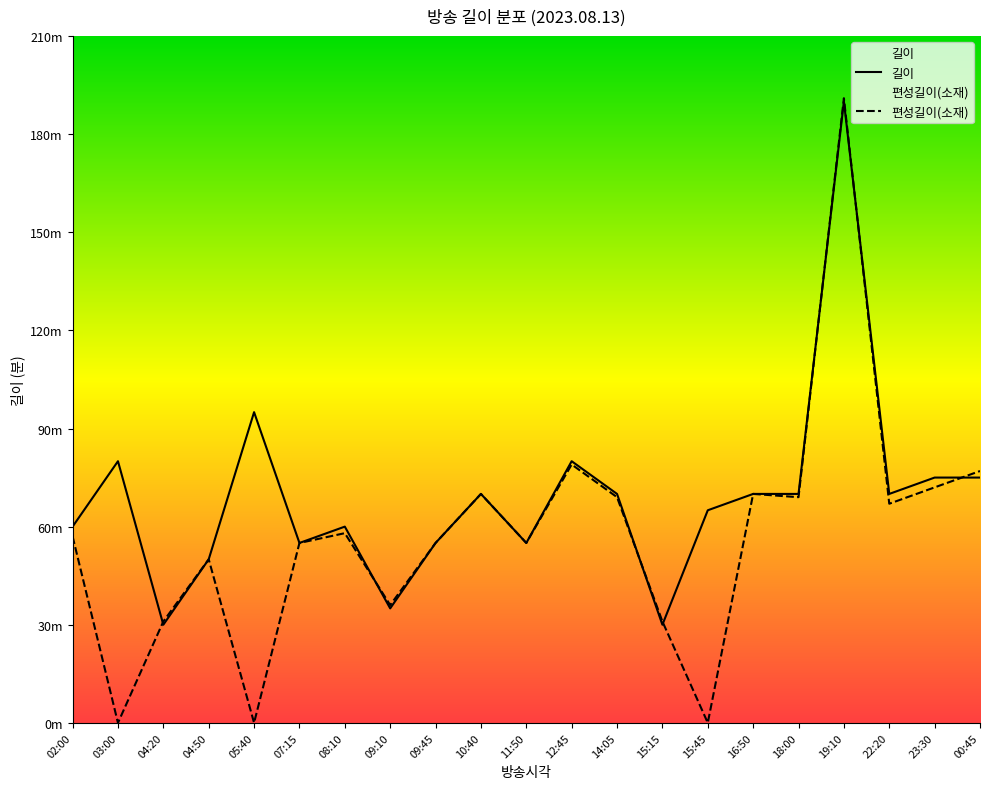

What is the sum of the 편성길이(소재) values at 05:40 and 12:45?

79